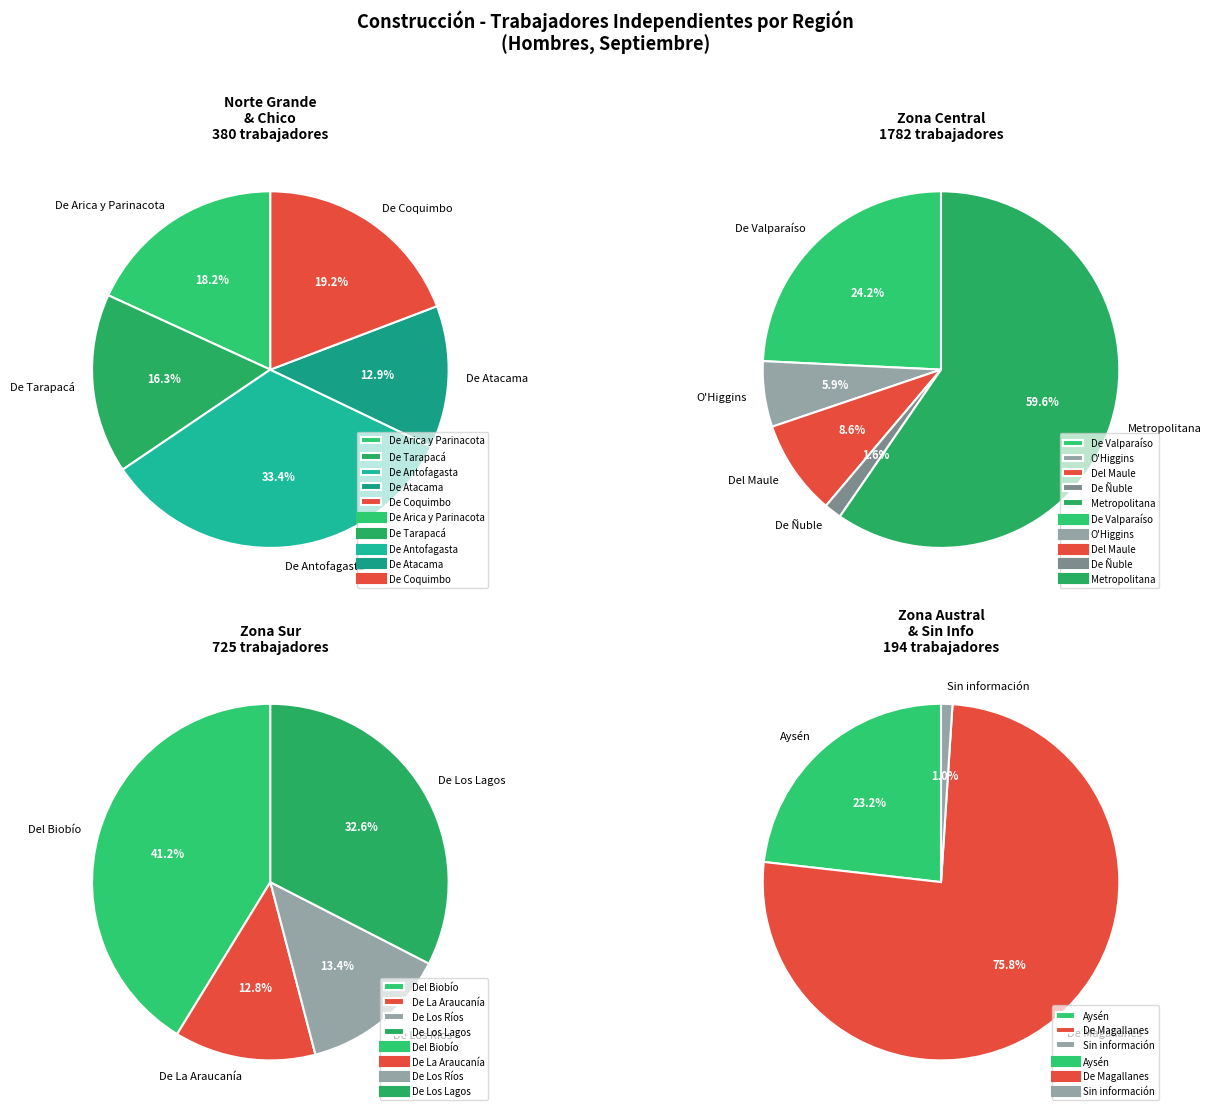

How many segments does this pie chart have?

17